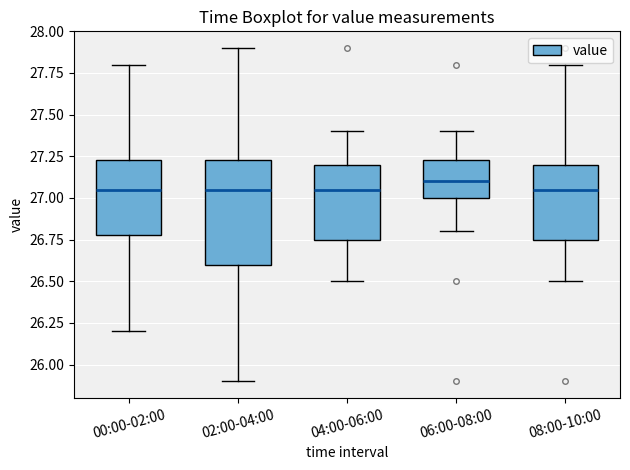

Reading left to right, transcribe this box plot: for each box, give where its median line is, the range the box spans, and where its two whiskers end, as read against the y-axis. The values are not printed on the chart, so give them approximately, as read against the axis.

00:00-02:00: median 27.05, box 26.80 to 27.25, whiskers 26.20 to 27.80
02:00-04:00: median 27.05, box 26.60 to 27.25, whiskers 25.90 to 27.90
04:00-06:00: median 27.05, box 26.75 to 27.20, whiskers 26.50 to 27.40
06:00-08:00: median 27.10, box 27.00 to 27.25, whiskers 26.80 to 27.40
08:00-10:00: median 27.05, box 26.75 to 27.20, whiskers 26.50 to 27.80